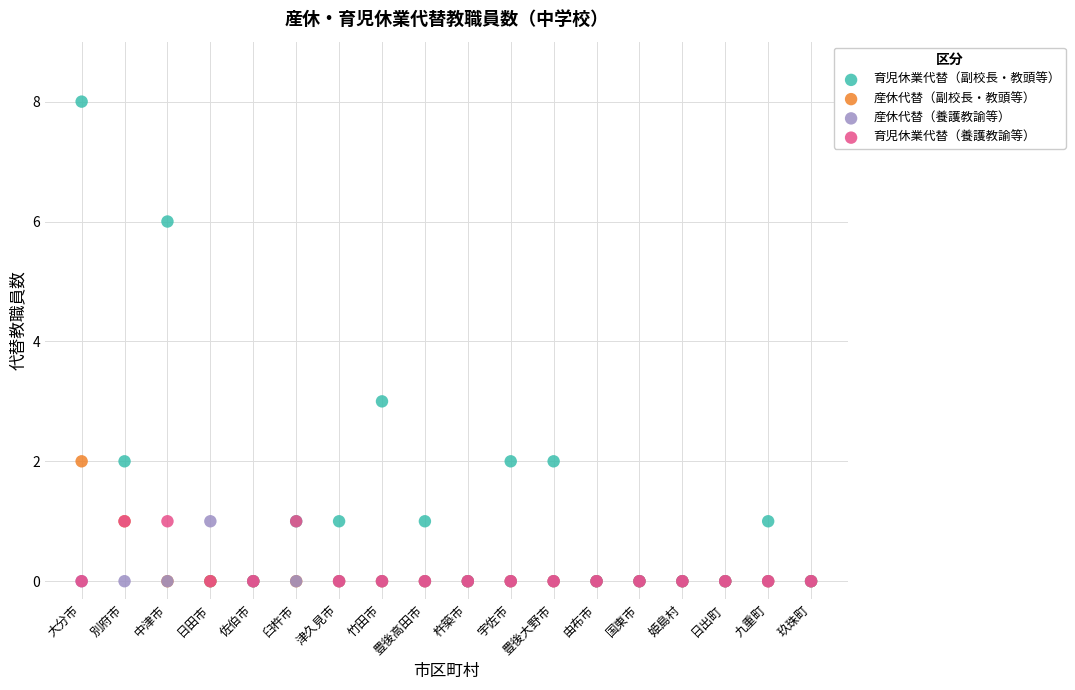

Across all series, what Y value is closest to 4?

3